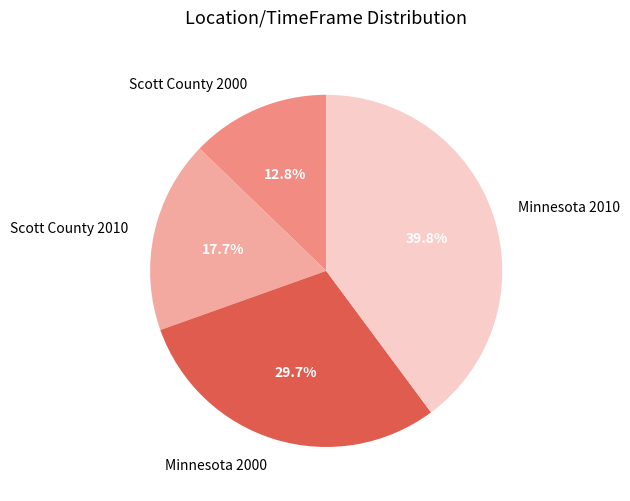

What percentage is the Scott County 2000 slice, to the nearest percent?

13%